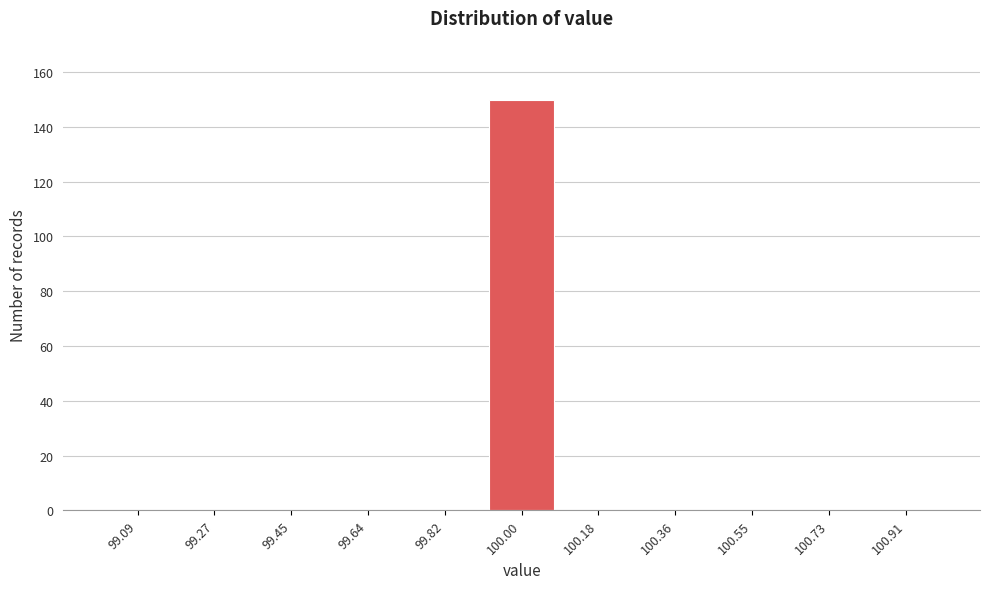

Over which range of the x-axis is the bar tallest?

99.90 to 100.10